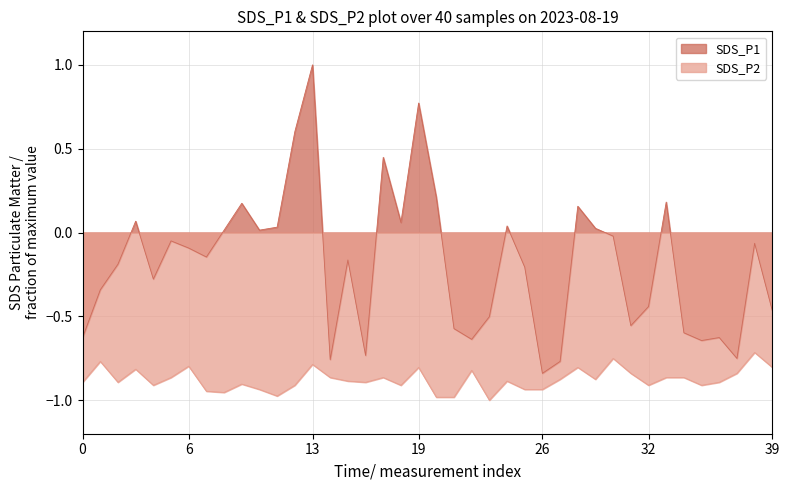

True or false: SDS_P1 and SDS_P2 intersect in this chart.

False